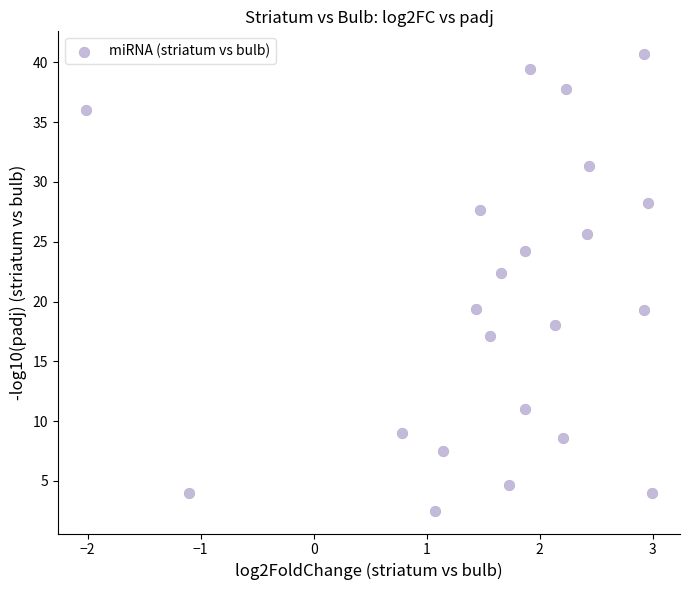

What is the range of Y values (max minus min)?

38.2